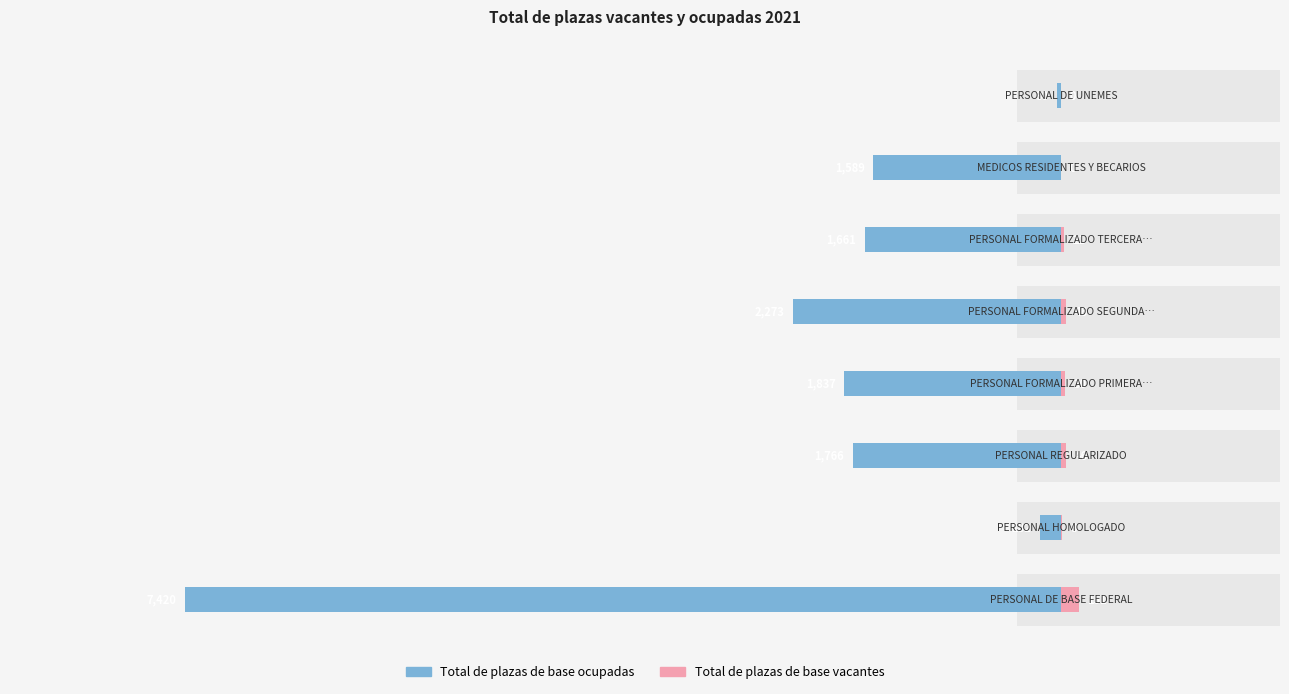

Between 7 and 0, which is larger?

7